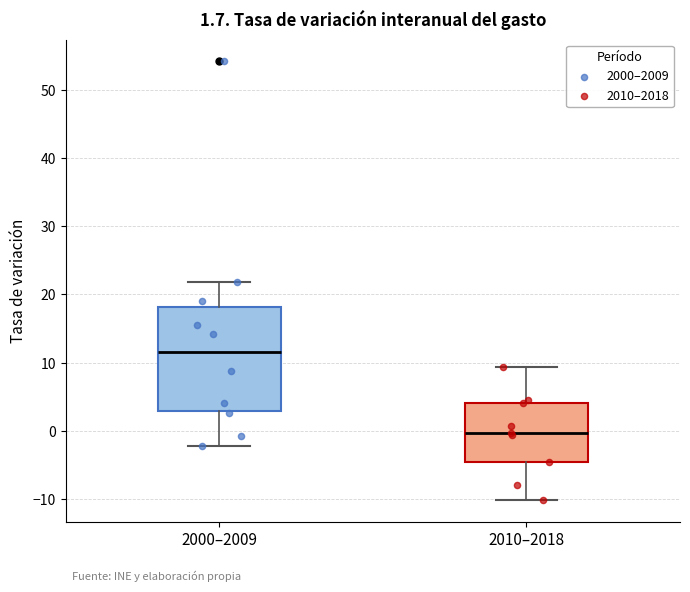

Which box is the tallest, from its lower edge to its upper edge?

2000–2009